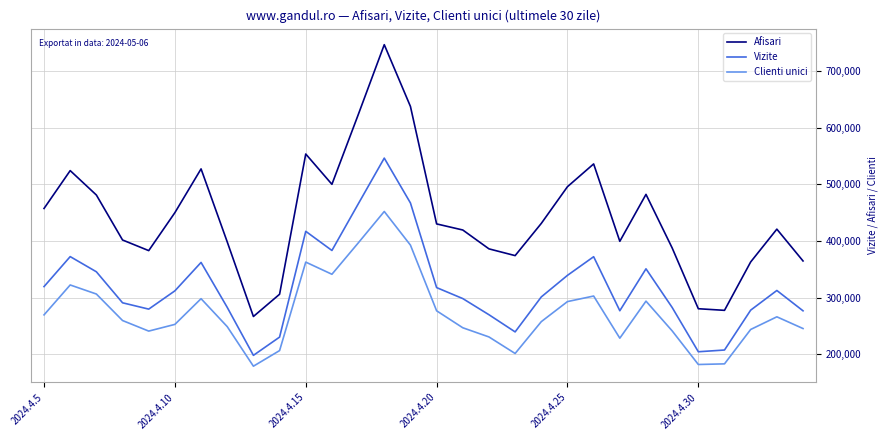

At how many categories does at least one series exceed 488542?

9